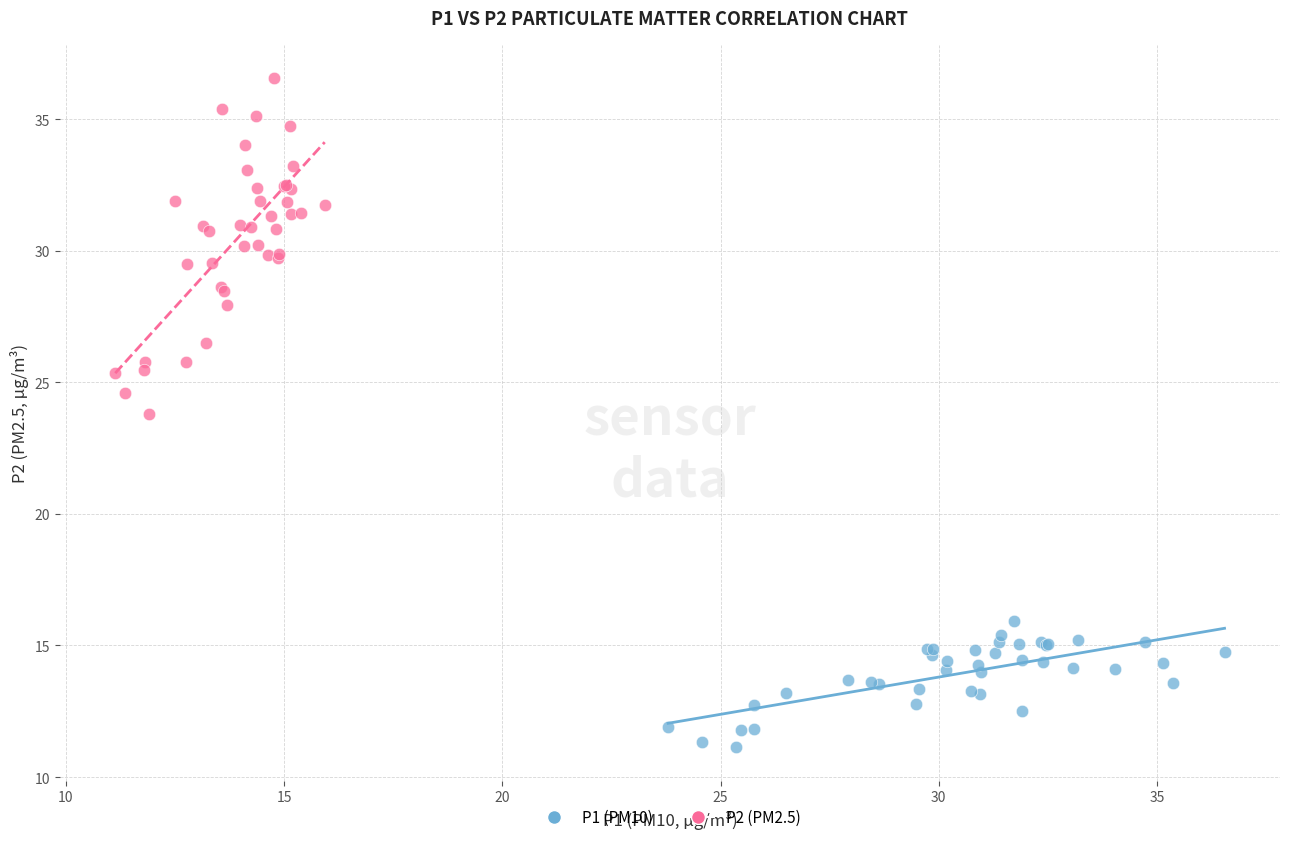

Which series has the largest Y range (max minus min)?

P2 (PM2.5)